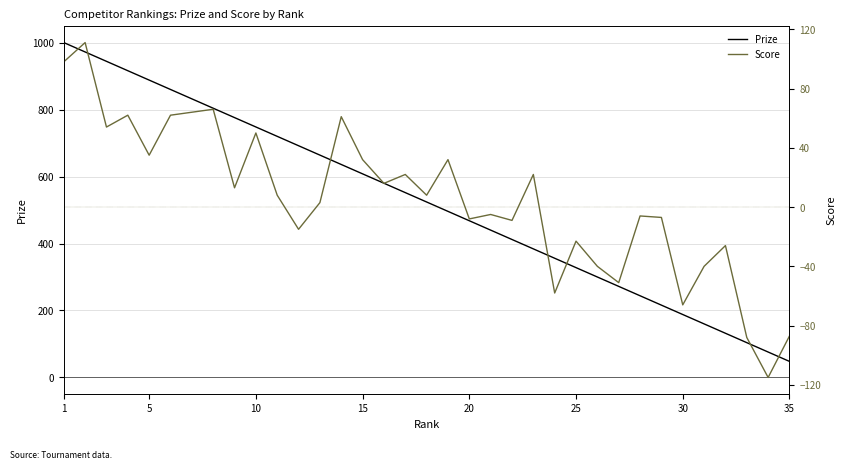

At how many categories does at least one series exceed 768?

9